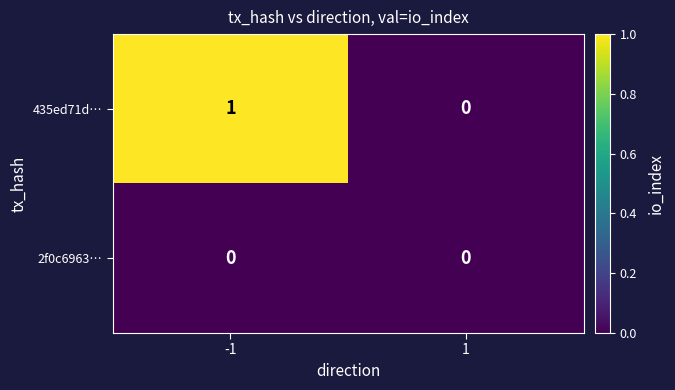

Which series has the widest spread of values?

435ed71d…